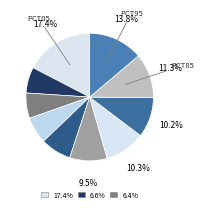

Rank the categories by value from highest to lowest.

pct05, pct95, pct85, pct65, pct75, pct55, pct45, pct35, pct15, pct25